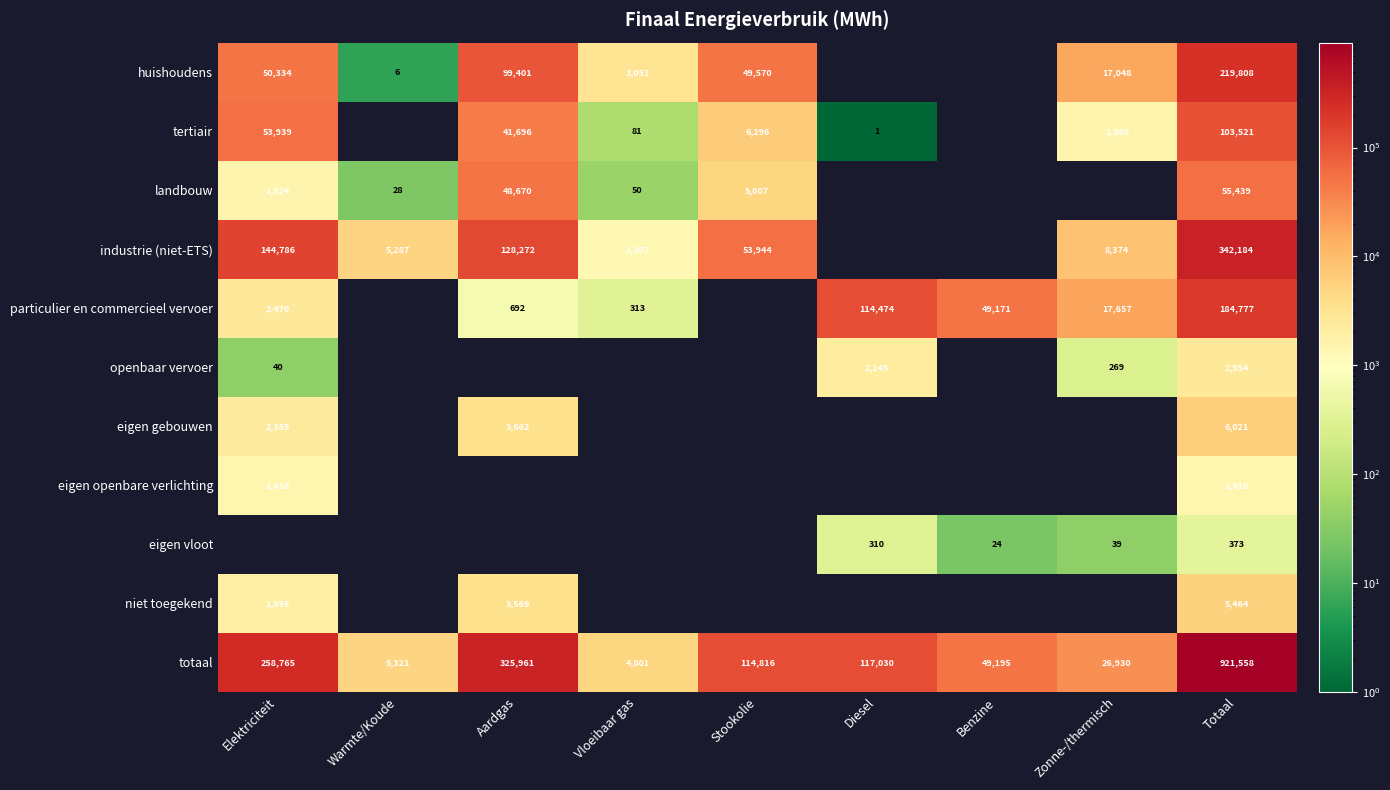

How many series are shown in this chart?

11